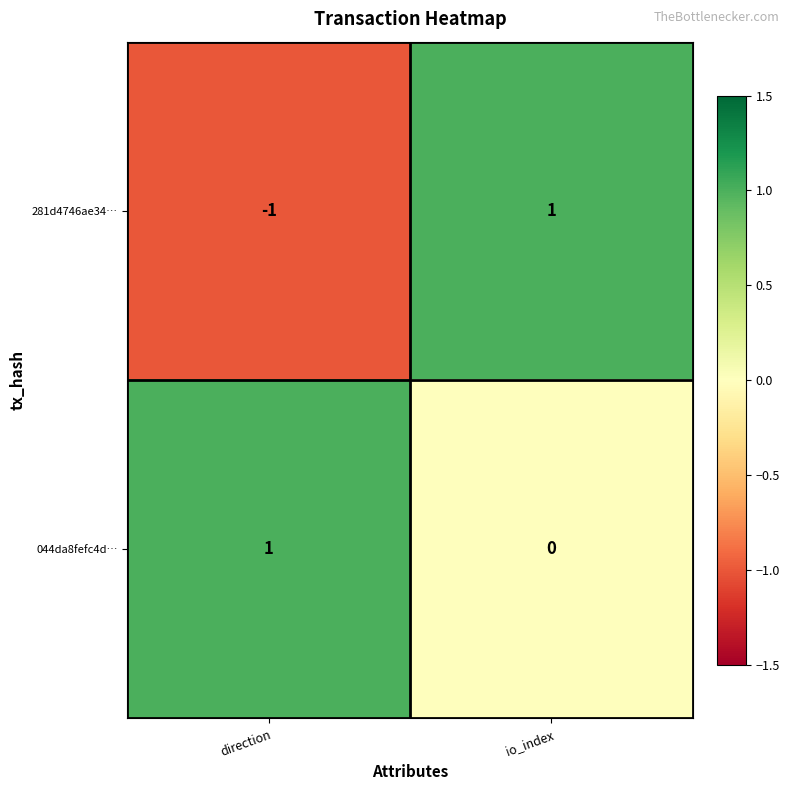

Which series has the largest range (max minus min)?

281d4746ae34…